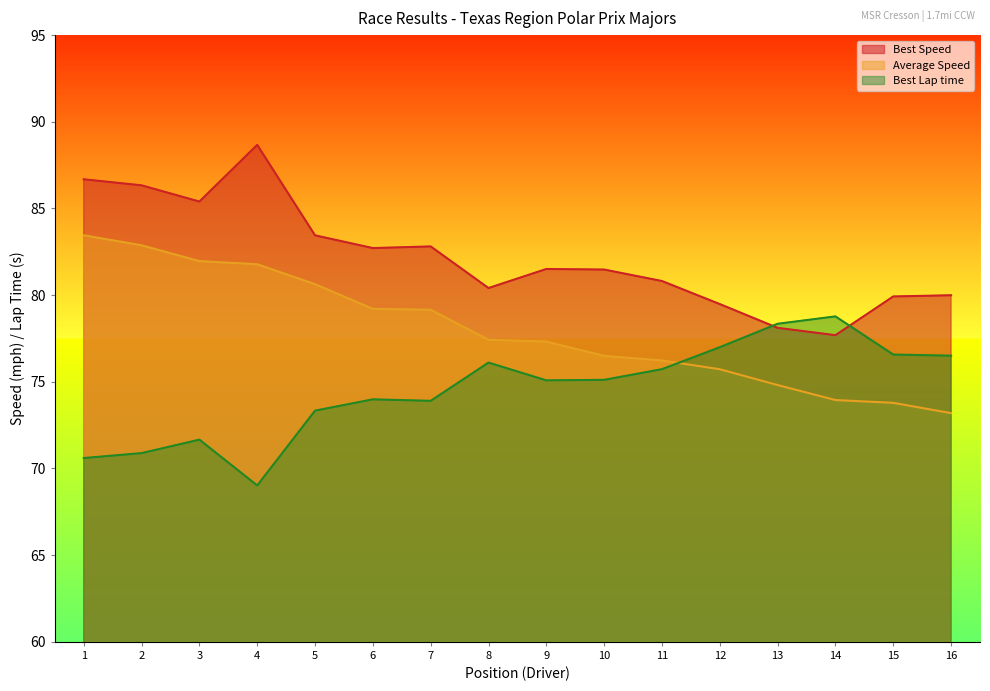

Rank the series by their average value, from highest to lowest.

Best Speed, Average Speed, Best Lap time